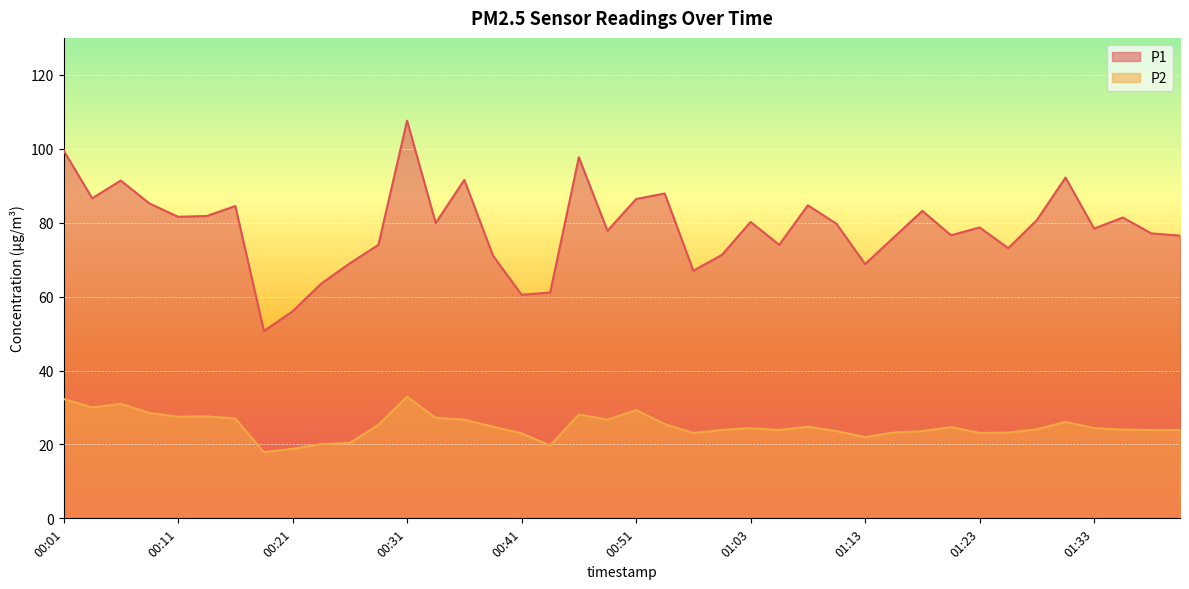

What is the smallest value displayed?

17.9